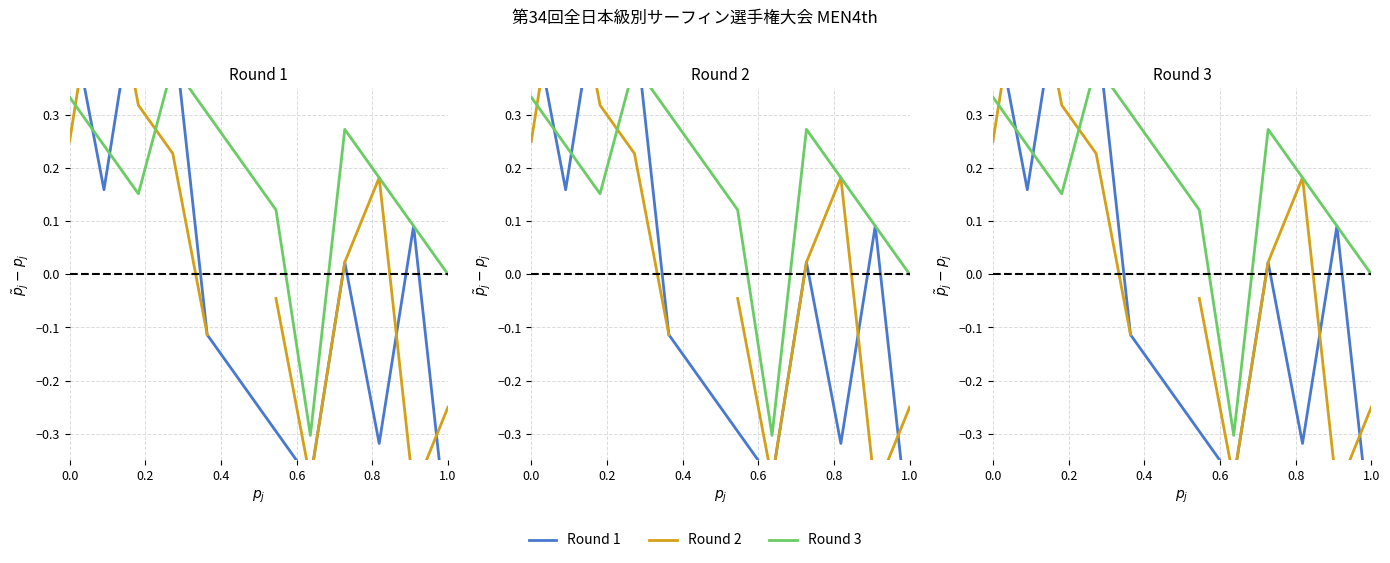

What is the value of the Round 3 point at the 6th from the left?

0.2